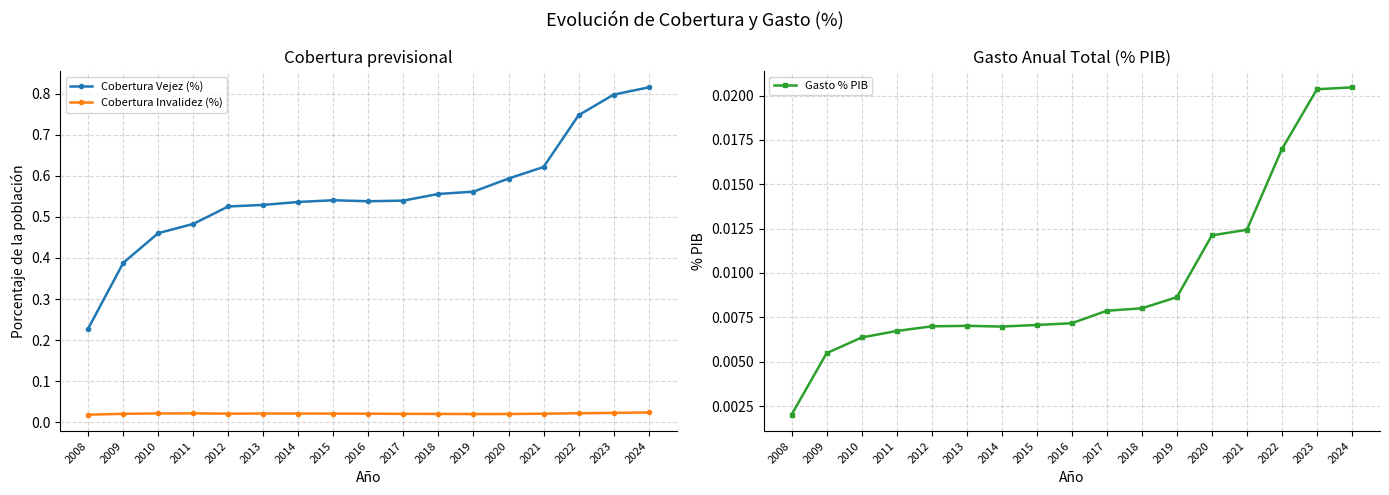

Reading left to right, list all the values displayed in this chart.

Cobertura Vejez (%): 2008=0.2	2009=0.4	2010=0.5	2011=0.5	2012=0.5	2013=0.5	2014=0.5	2015=0.5	2016=0.5	2017=0.5	2018=0.6	2019=0.6	2020=0.6	2021=0.6	2022=0.7	2023=0.8	2024=0.8
Cobertura Invalidez (%): 2008=0.0	2009=0.0	2010=0.0	2011=0.0	2012=0.0	2013=0.0	2014=0.0	2015=0.0	2016=0.0	2017=0.0	2018=0.0	2019=0.0	2020=0.0	2021=0.0	2022=0.0	2023=0.0	2024=0.0
Gasto % PIB: 2008=0.0	2009=0.0	2010=0.0	2011=0.0	2012=0.0	2013=0.0	2014=0.0	2015=0.0	2016=0.0	2017=0.0	2018=0.0	2019=0.0	2020=0.0	2021=0.0	2022=0.0	2023=0.0	2024=0.0